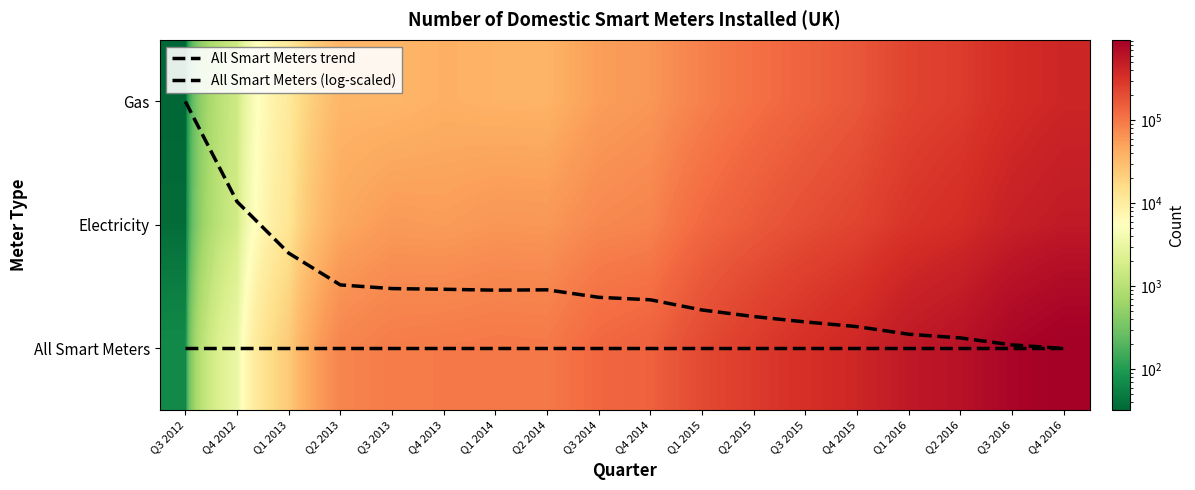

Which category has the lowest value in the All Smart Meters trend series?

Q3 2012